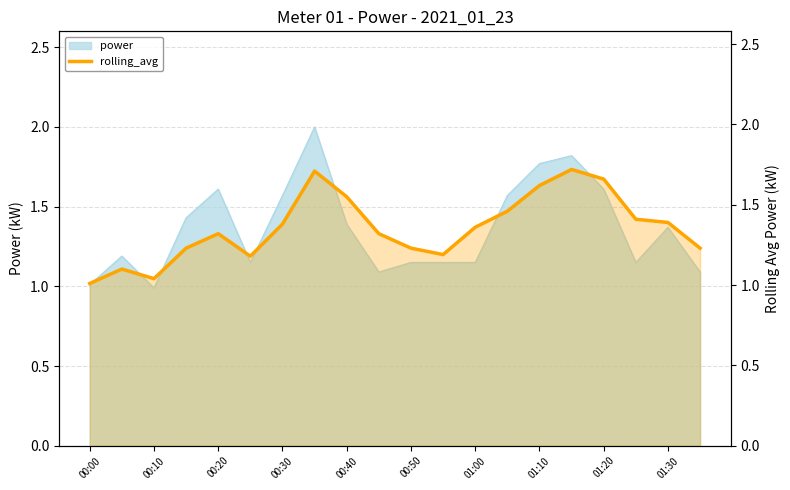

The value at 11 is 1.9. True or false?

False